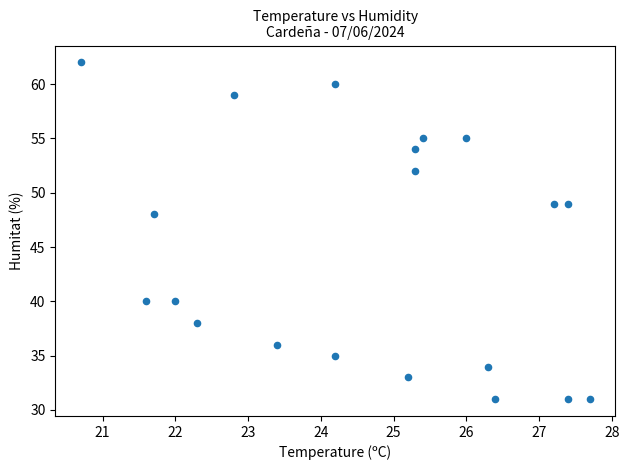

What Y value in the scatter plot is closest to 46?

48